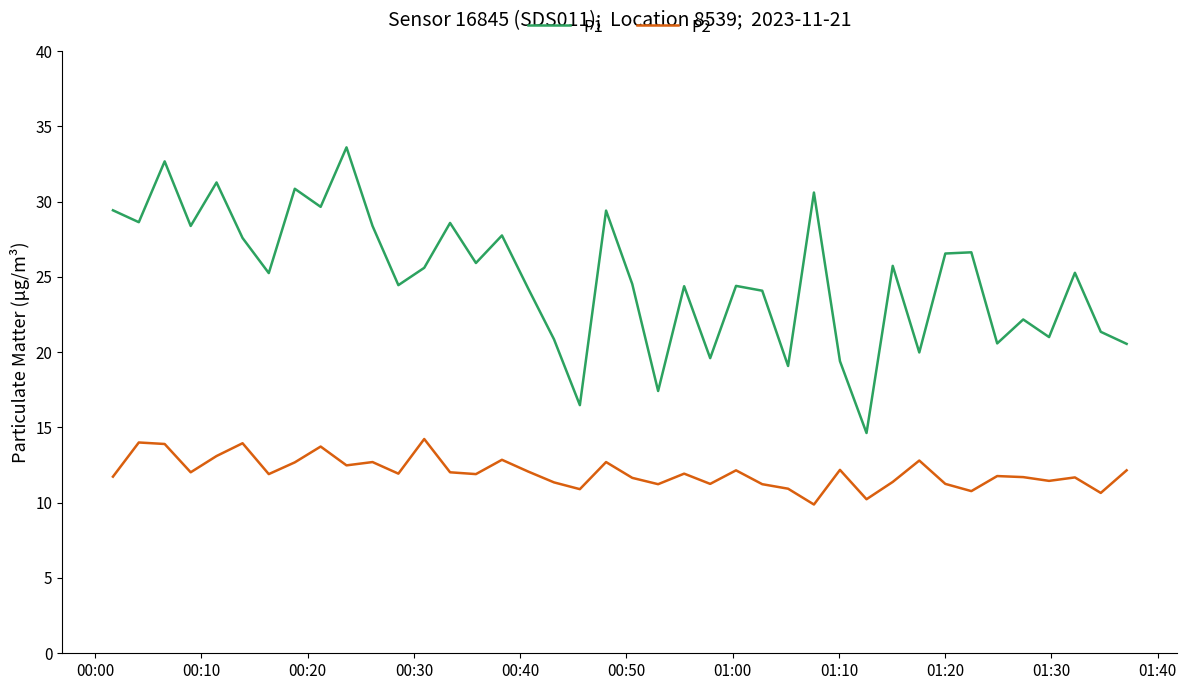

True or false: P1 and P2 intersect in this chart.

False